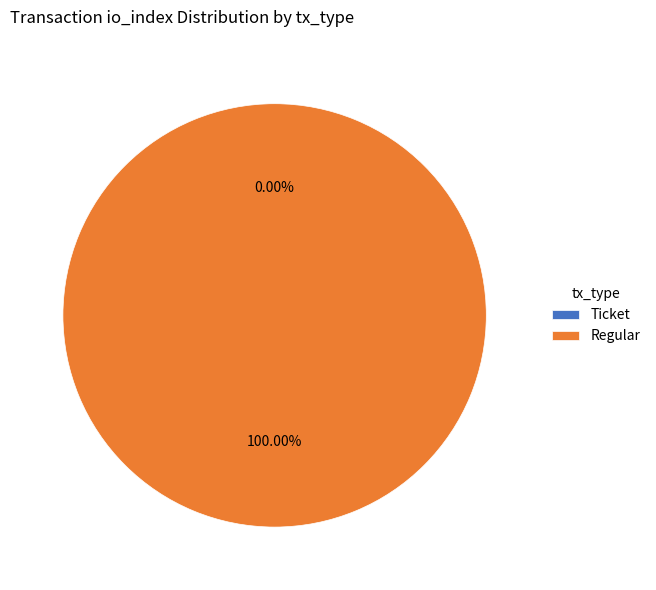

Does Ticket represent more than half of the total?

No